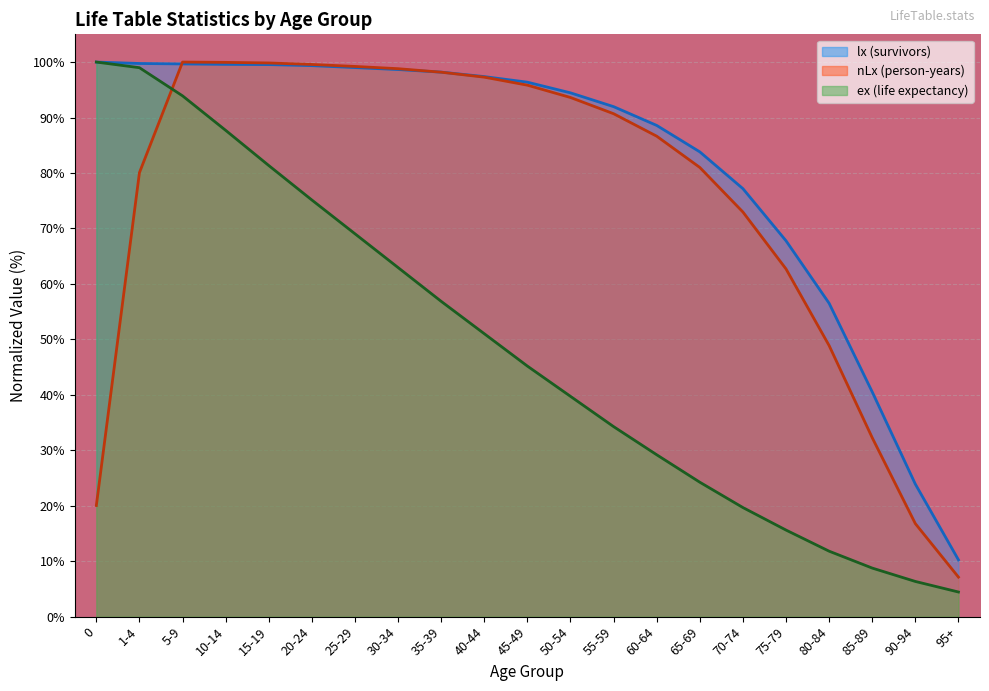

What is the spread (max minus min) of values at 75-79?

52.2